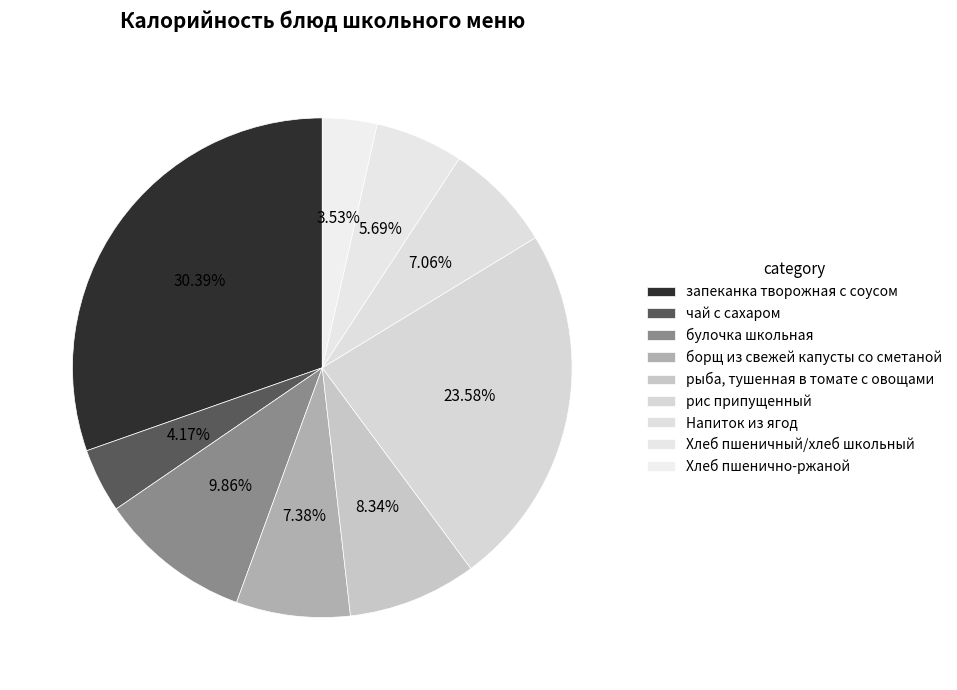

How many slices are in this pie chart?

9